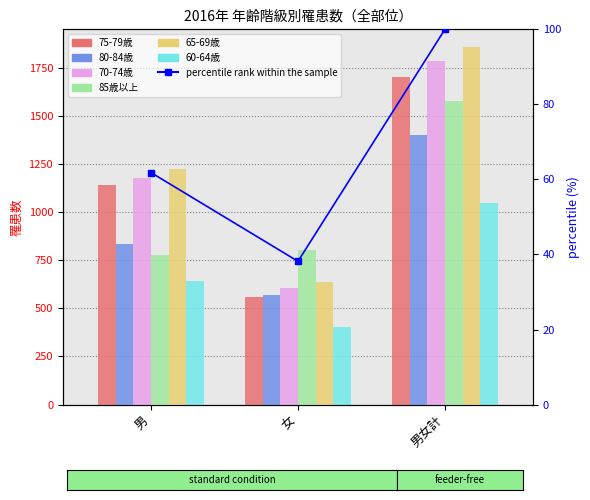

Which series has the largest total across all categories?

65-69歳